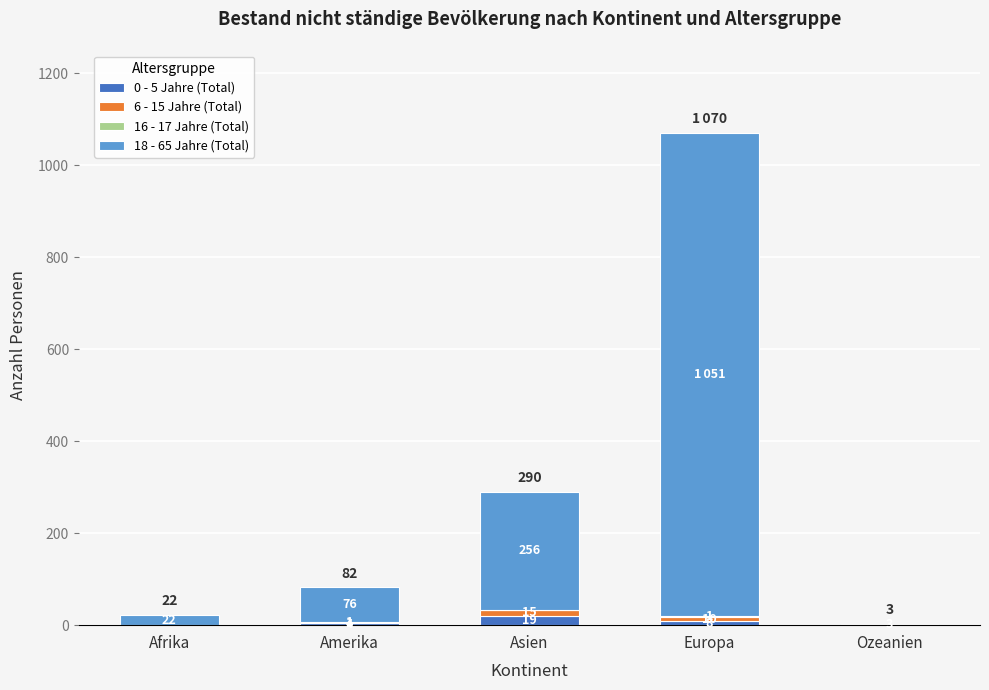

How many 0 - 5 Jahre (Total) values are between 0 and 8?

4